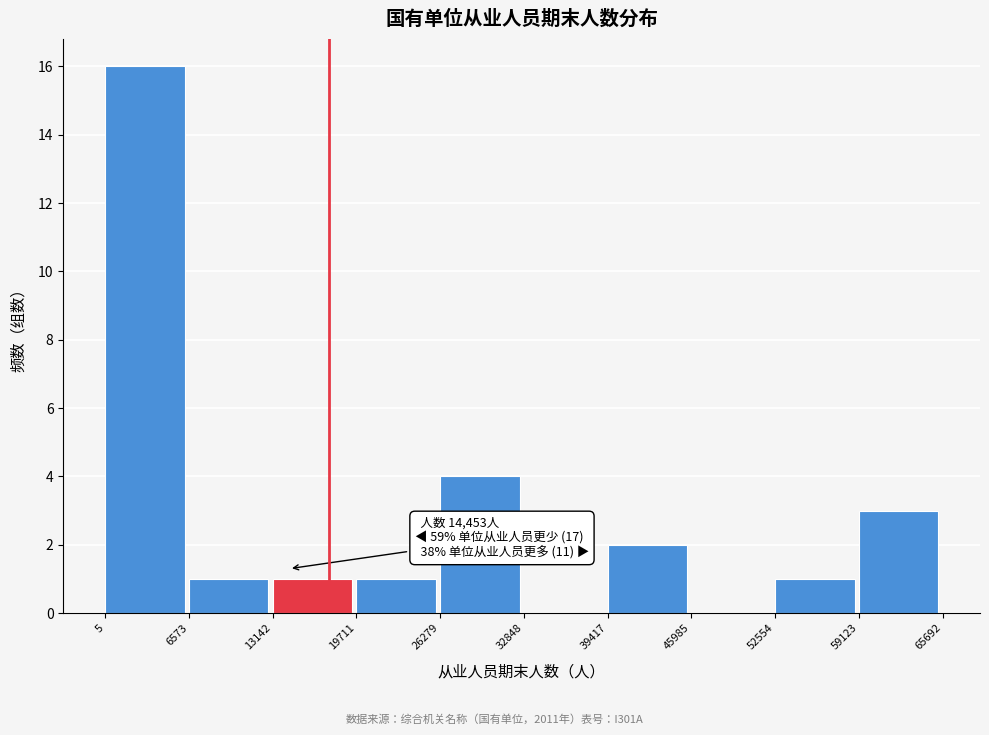

Over which range of the x-axis is the bar tallest?

5 to 6573